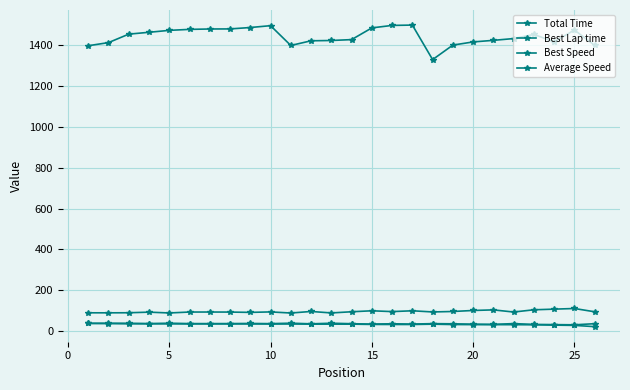

What is the minimum value for Best Lap time?

89.8